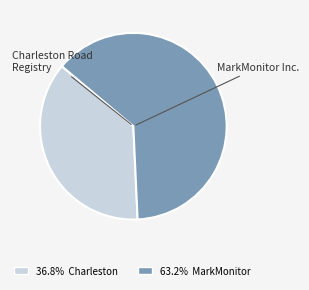

Approximately how many times larger is the value at Charleston Road Registry compared to MarkMonitor Inc.?

0.6